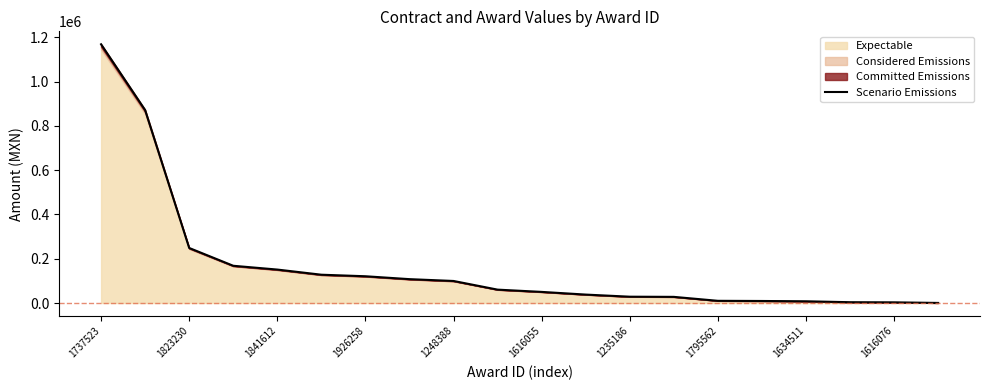

At which category does the chart reach its peak across all series?

1737523